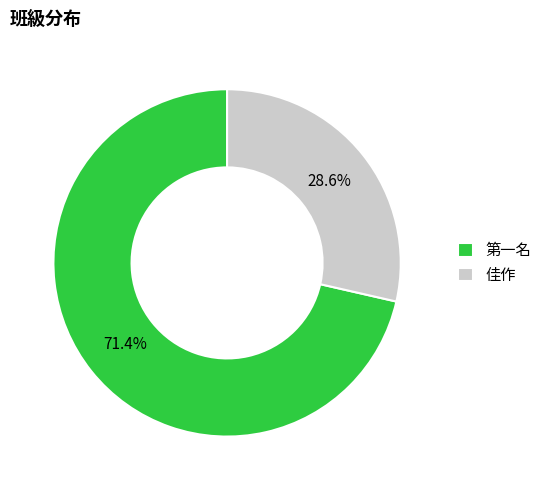

Combined, do 第一名 and 佳作 account for over 50%?

Yes